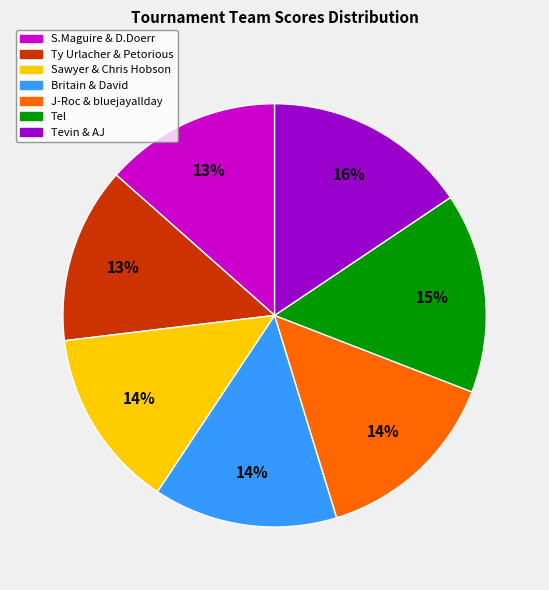

What percentage is the Tevin & AJ slice, to the nearest percent?

16%